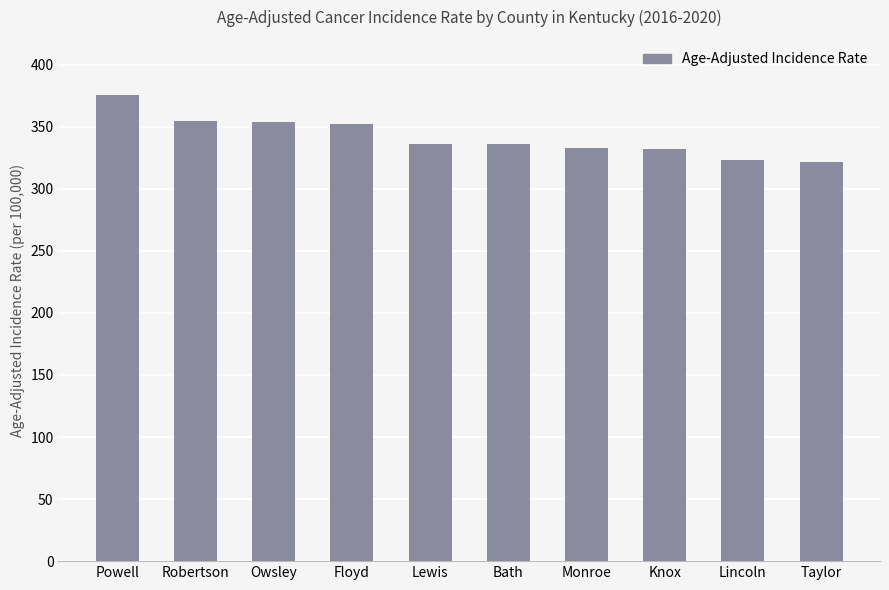

Which category has the highest value across all series?

Powell